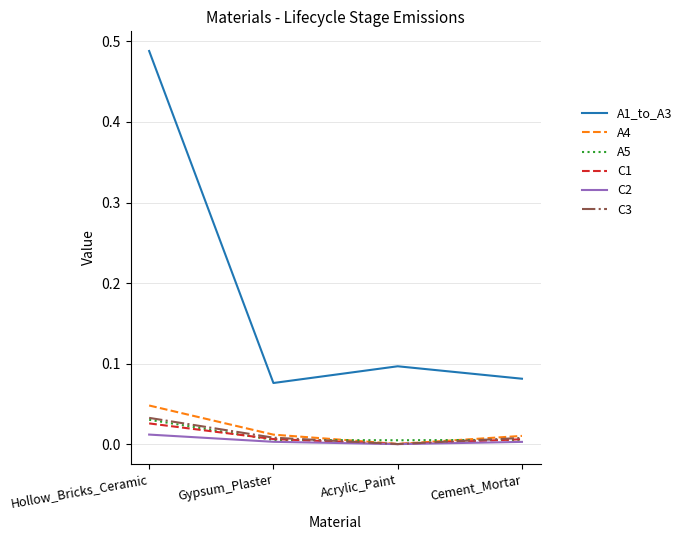

Which series has the largest range (max minus min)?

A1_to_A3